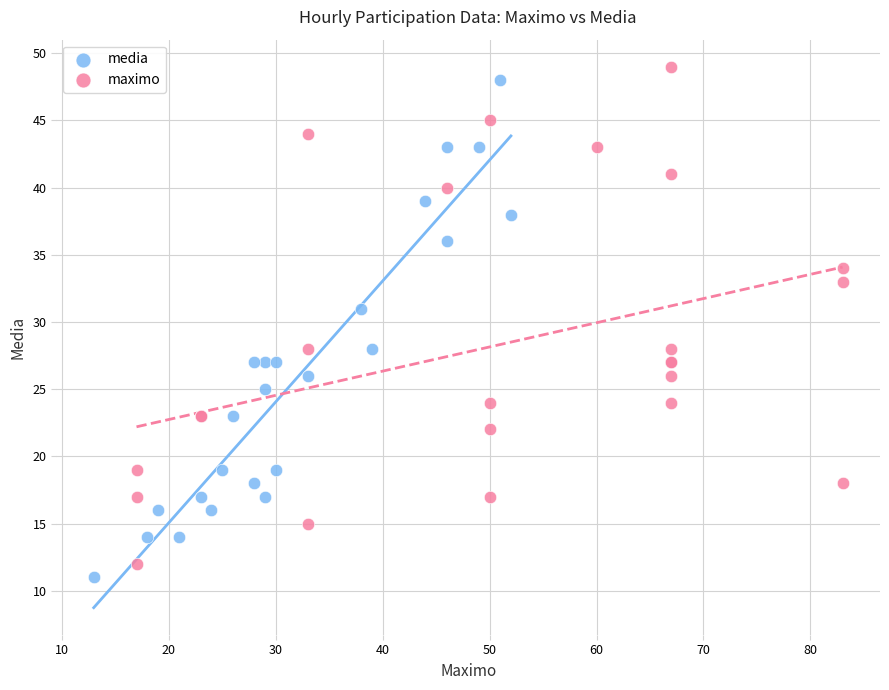

What are all the series names shown in the legend?

media, maximo